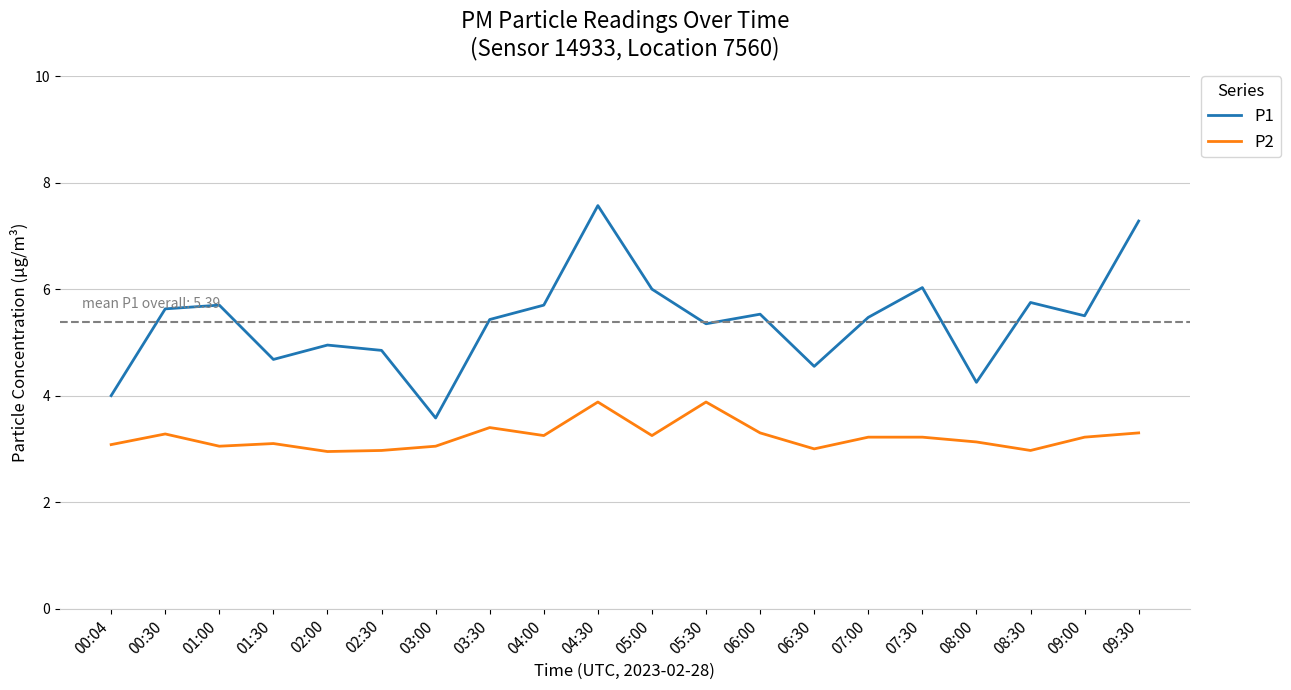

Which series has the largest range (max minus min)?

P1